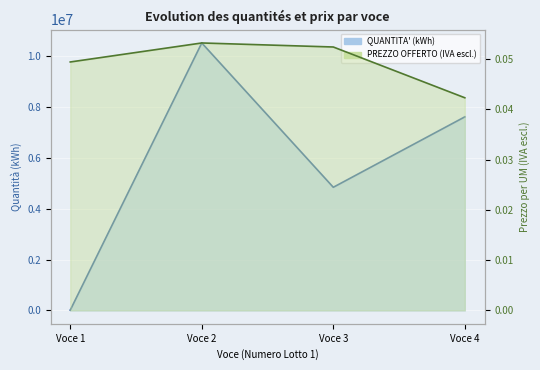

Rank the series by their maximum value, from lowest to highest.

PREZZO OFFERTO (IVA escl.), QUANTITA' (kWh)